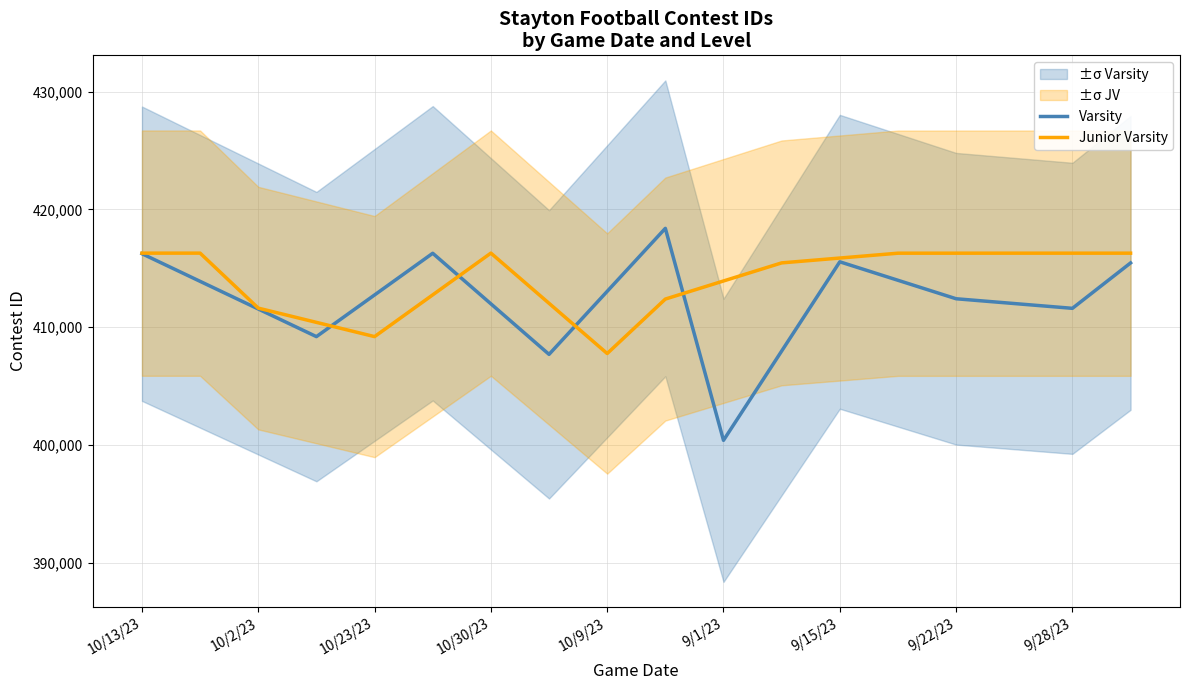

What is the lowest value of the Junior Varsity series?

407770.0